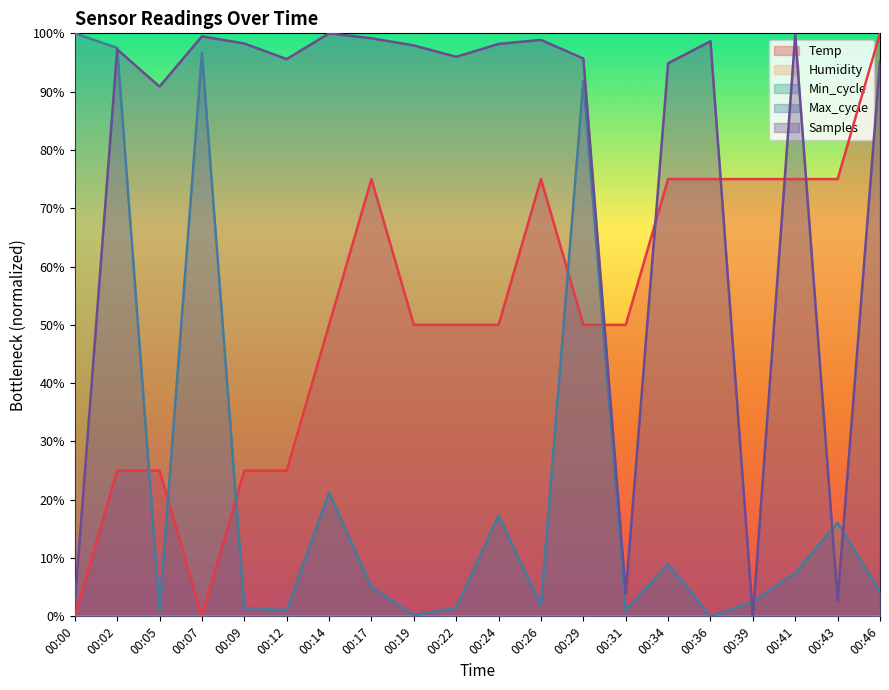

Does the chart display data point markers on the line(s)?

No